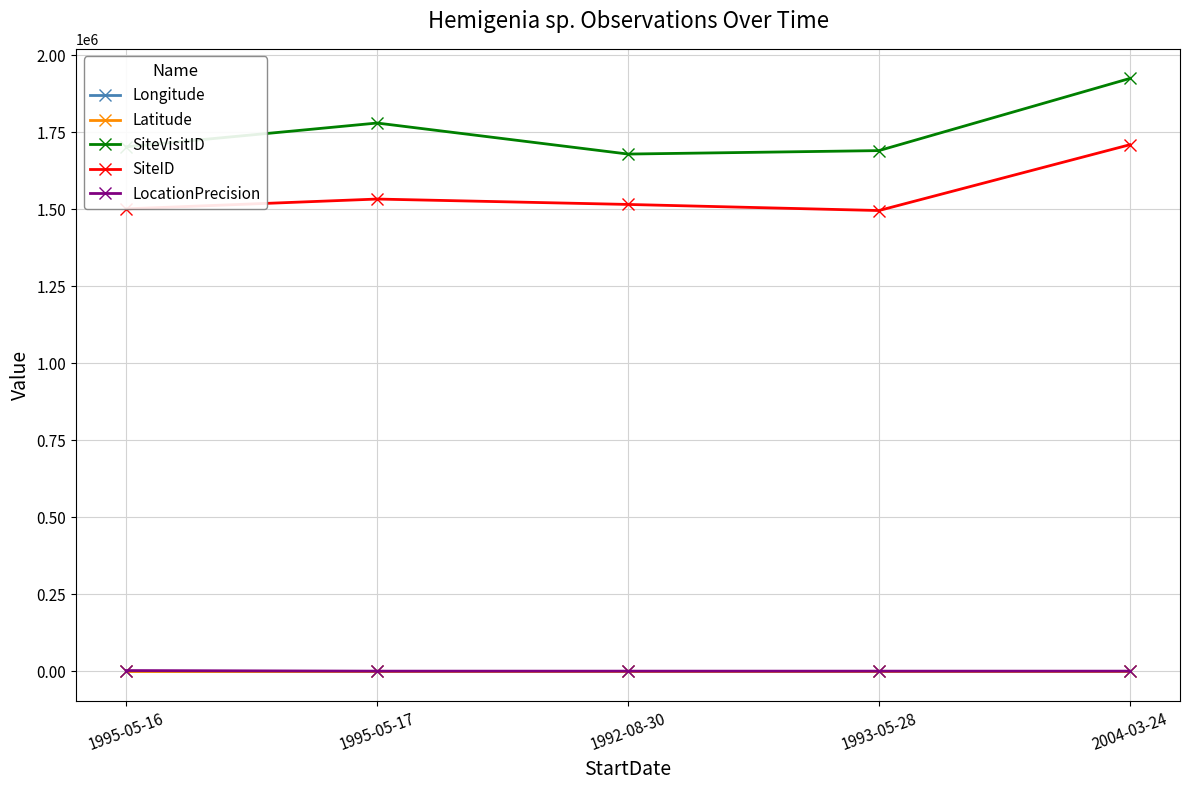

At which category does SiteVisitID reach its first local peak?

1995-05-17